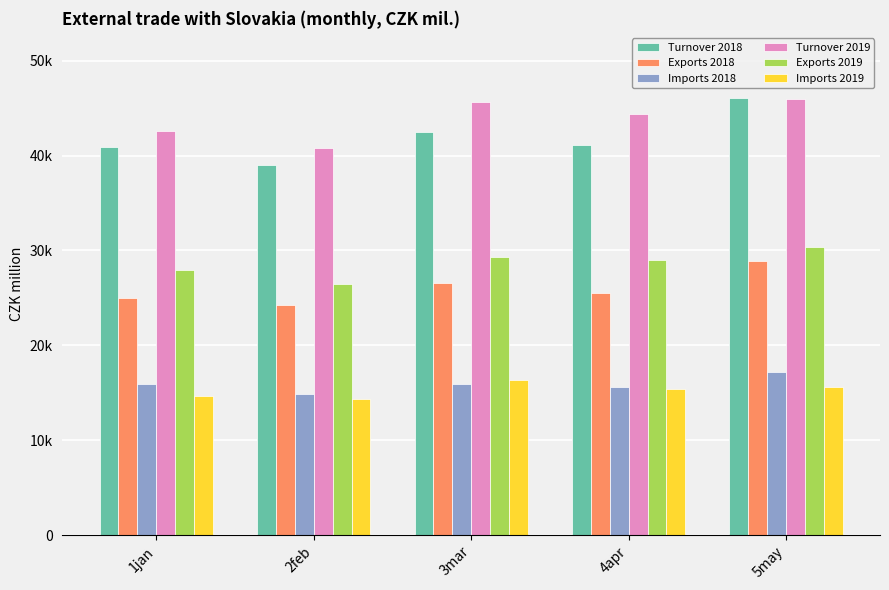

At which label does Exports 2018 first exceed 25538?

3mar